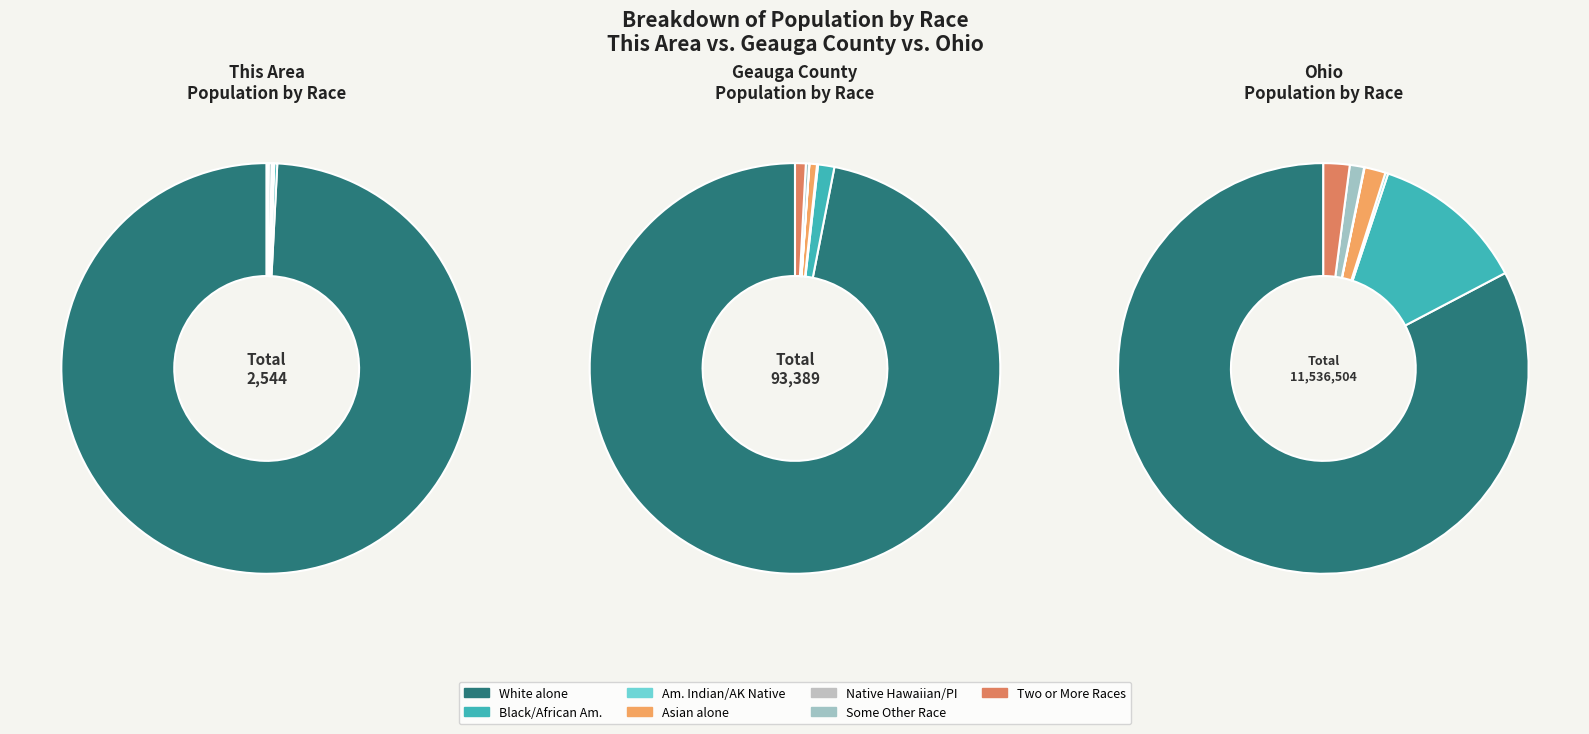

How many segments does this pie chart have?

7